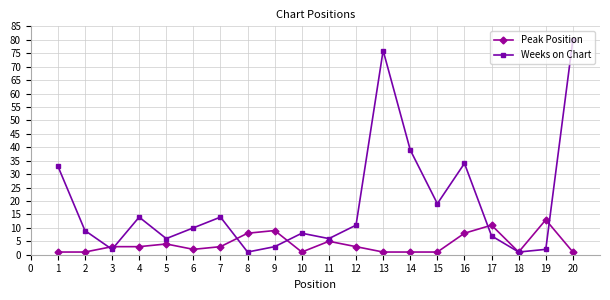

Rank the series by their maximum value, from lowest to highest.

Peak Position, Weeks on Chart